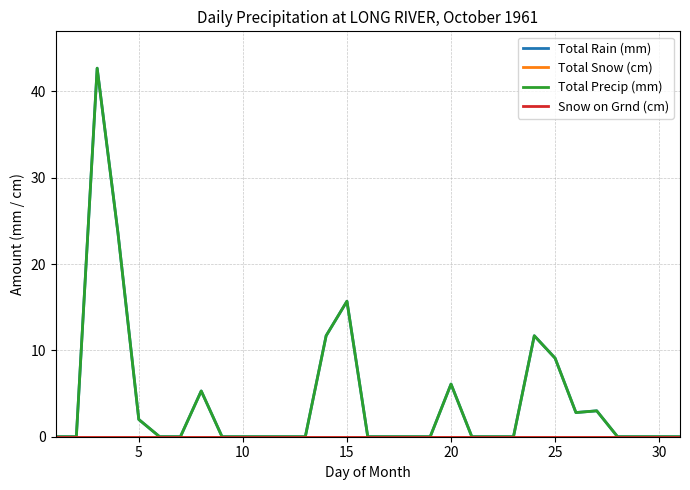

How many lines are shown in the chart?

4